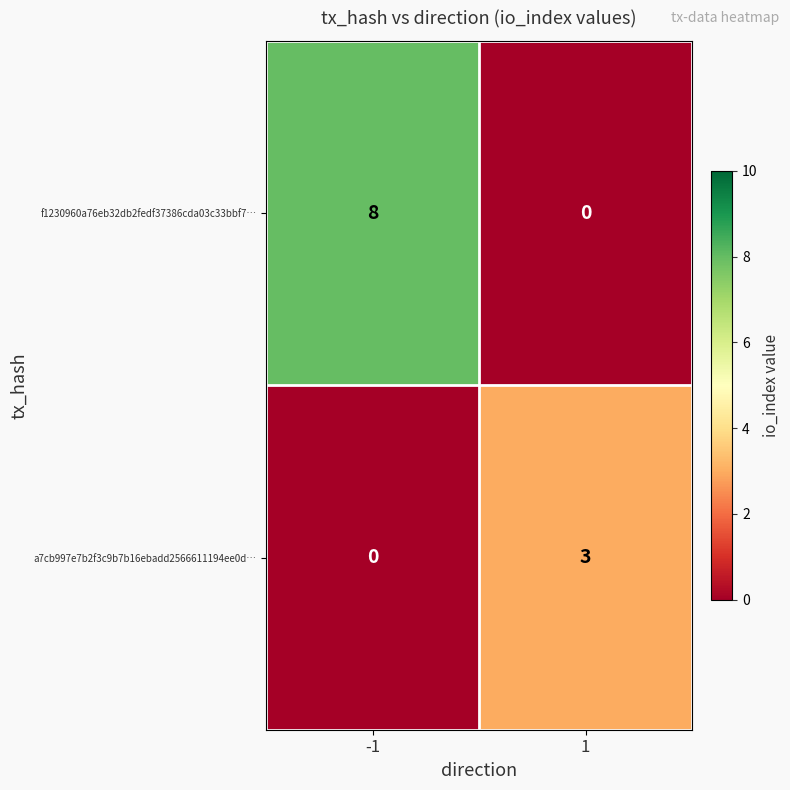

Rank the series by their average value, from highest to lowest.

f1230960a76eb32db2fedf37386cda03c33bbf7…, a7cb997e7b2f3c9b7b16ebadd2566611194ee0d…